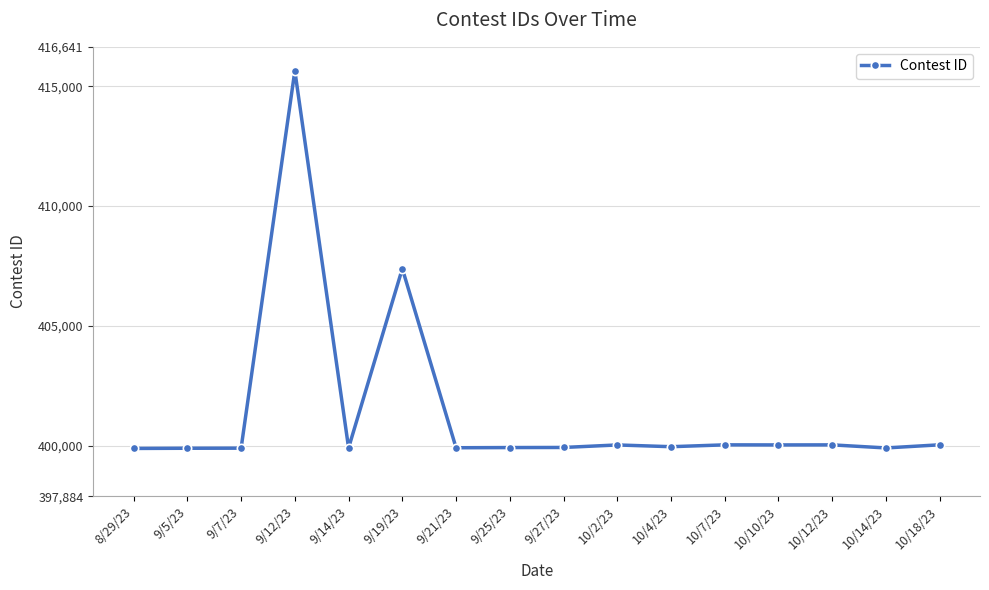

What is the change in value from 9/25/23 to 10/2/23?

+109